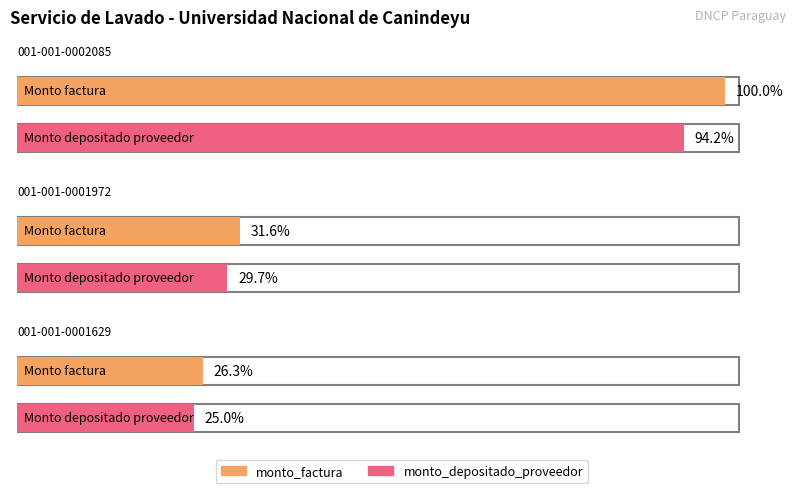

What are all the series names shown in the legend?

monto_factura, monto_depositado_proveedor